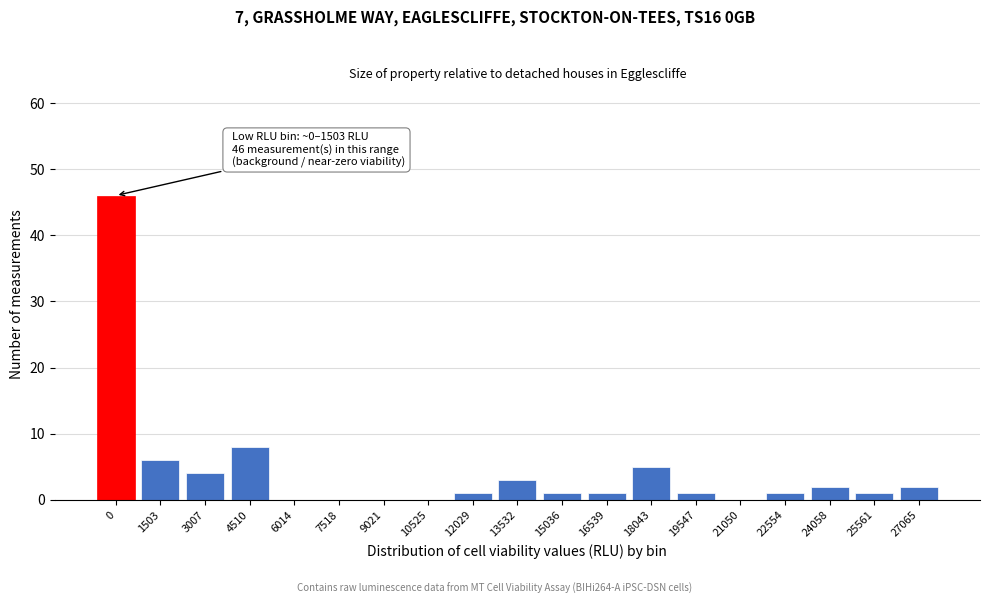

Reading left to right, list all the values displayed in this chart.

0=46	1503=6	3007=4	4510=8	6014=0	7518=0	9021=0	10525=0	12029=1	13532=3	15036=1	16539=1	18043=5	19547=1	21050=0	22554=1	24058=2	25561=1	27065=2